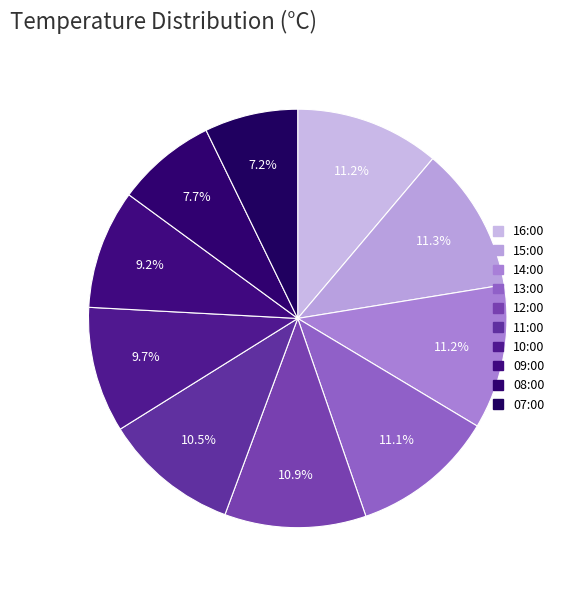

The 07:00 slice represents 1% of the pie. True or false?

False